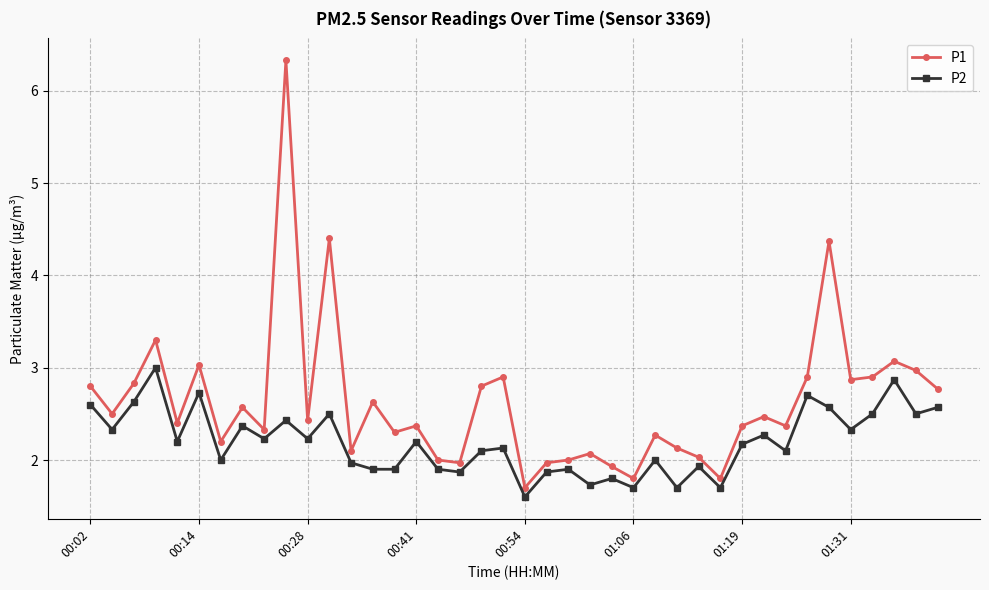

In P1, how many points are lower than both neighbors (excluding endpoints)?

13